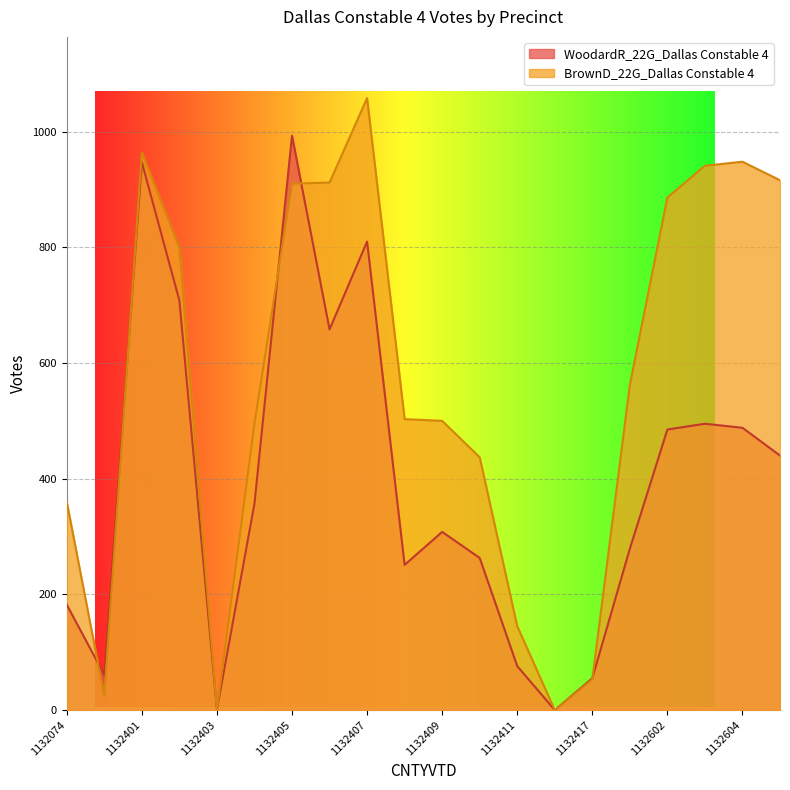

The value of WoodardR_22G_Dallas Constable 4 at 1132410 is 263. True or false?

True